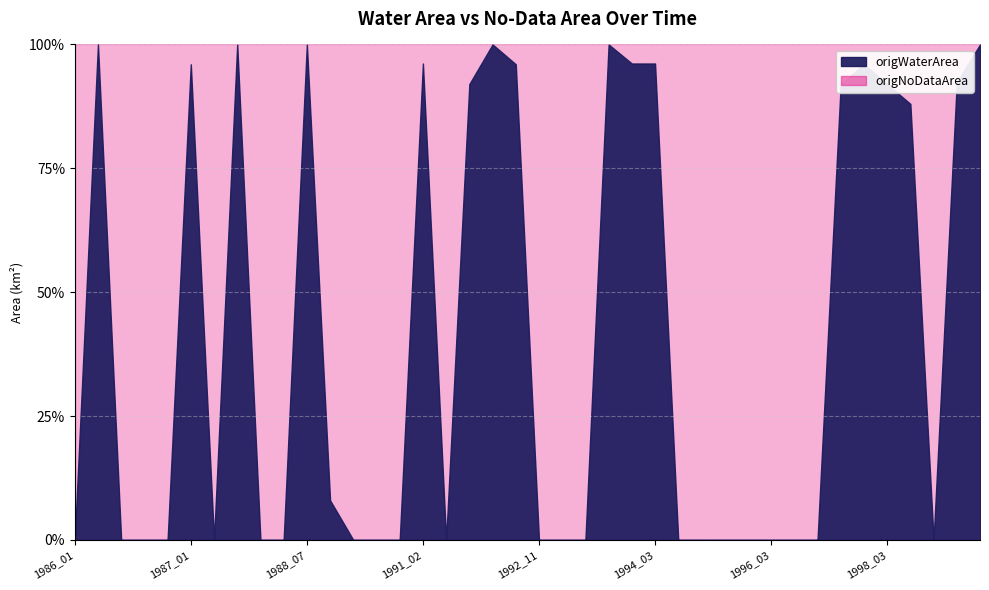

The origWaterArea series shows 0.4 at 1998_03. True or false?

False